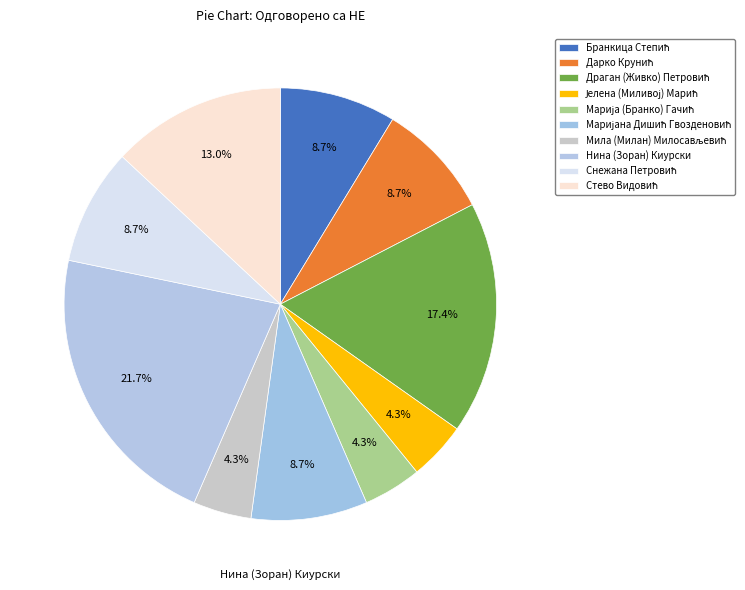

What is the total percentage of Снежана Петровић and Маријана Дишић Гвозденовић?

17.4%